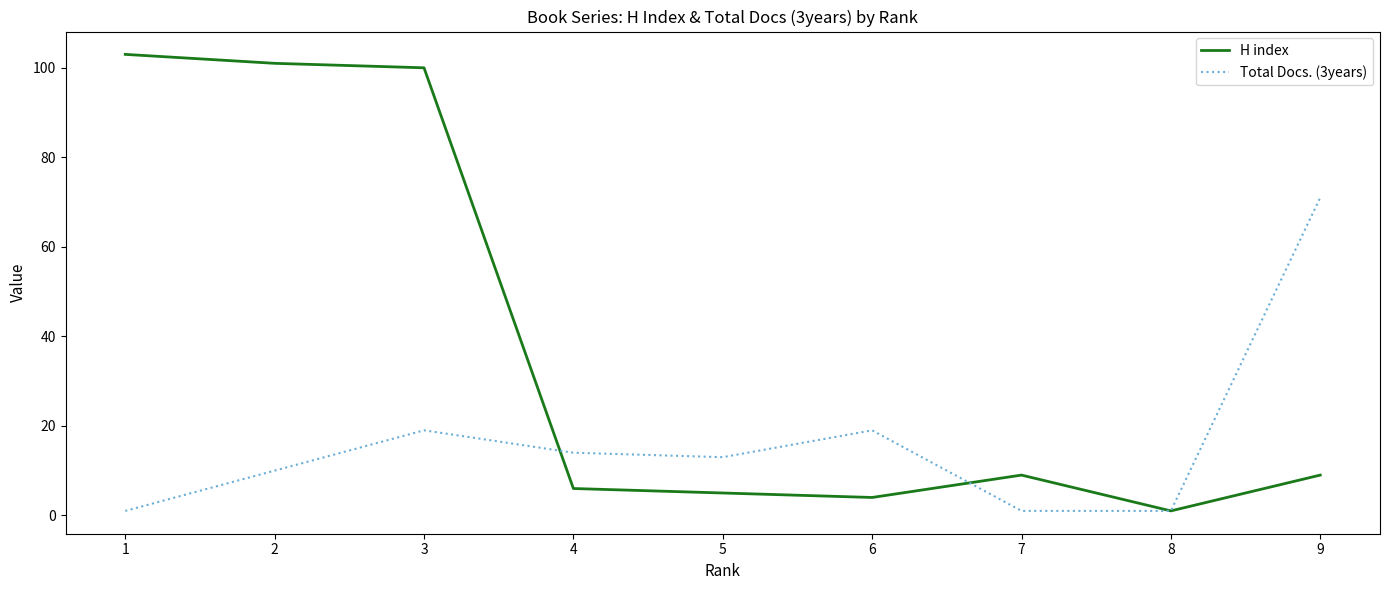

What is the total value across all series at 5?

18